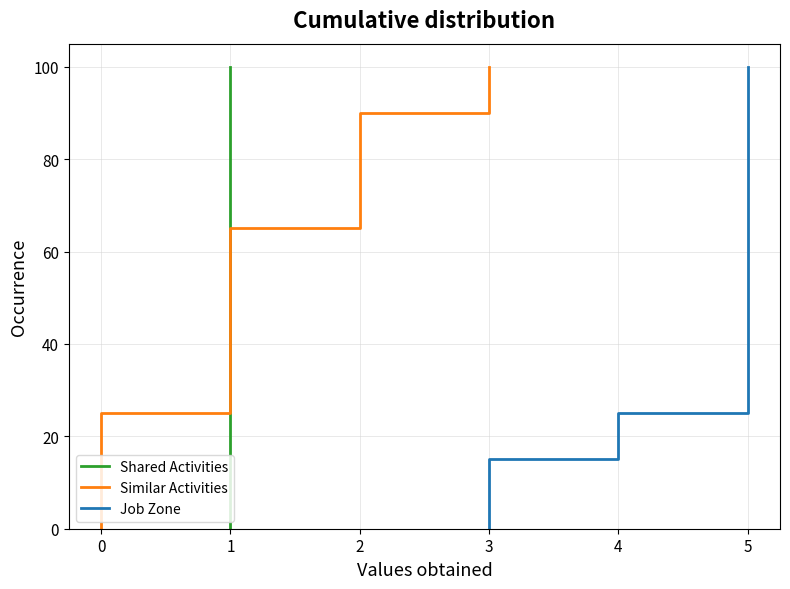

True or false: Similar Activities and Job Zone intersect in this chart.

False